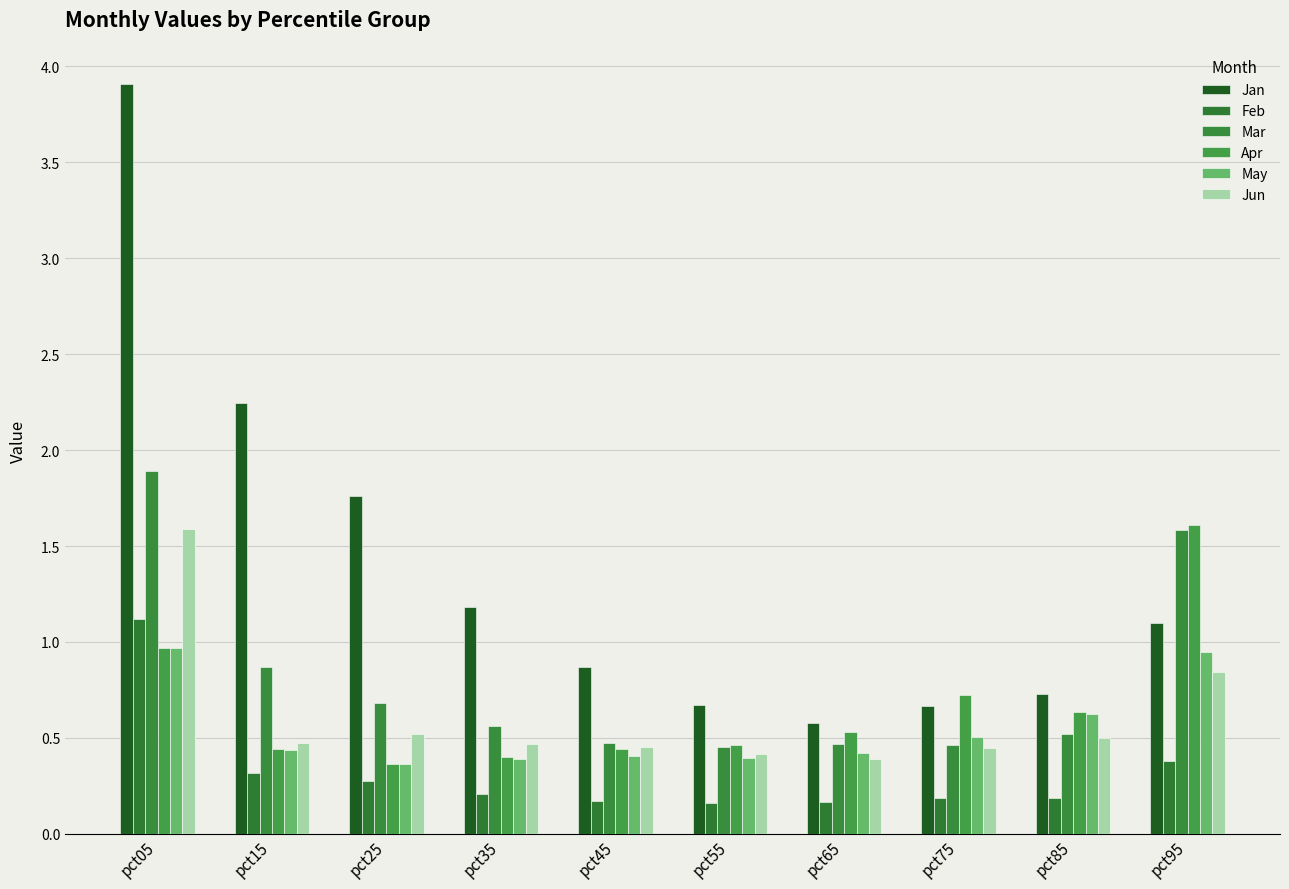

Between pct45 and pct65, which is larger?

pct45